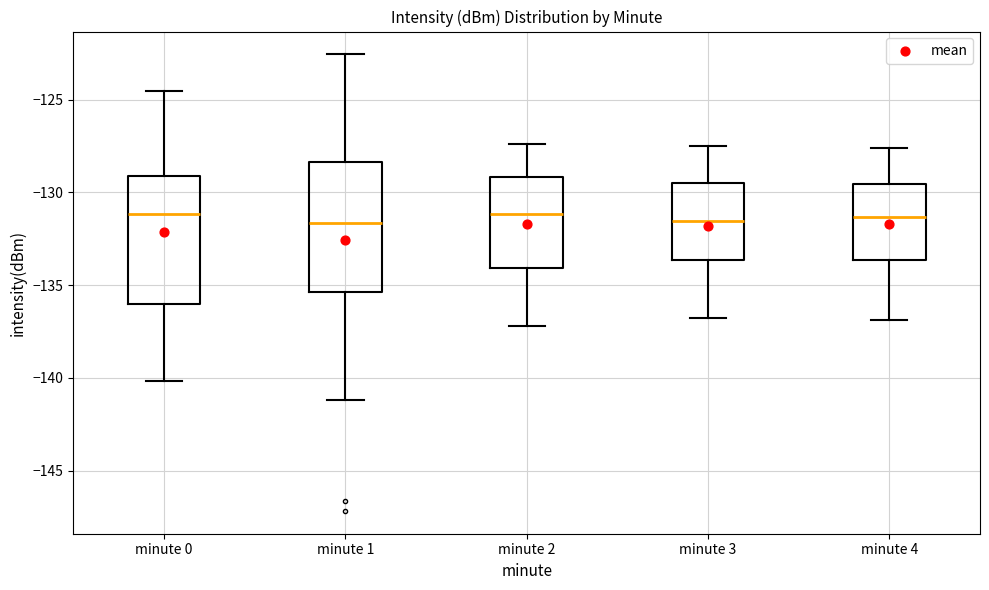

Reading left to right, transcribe this box plot: for each box, give where its median line is, the range the box spans, and where its two whiskers end, as read against the y-axis. The values are not printed on the chart, so give them approximately, as read against the axis.

minute 0: median -131.0, box -136.0 to -129.0, whiskers -140.0 to -124.5
minute 1: median -131.5, box -135.5 to -128.5, whiskers -141.0 to -122.5
minute 2: median -131.0, box -134.0 to -129.0, whiskers -137.0 to -127.5
minute 3: median -131.5, box -133.5 to -129.5, whiskers -137.0 to -127.5
minute 4: median -131.5, box -133.5 to -129.5, whiskers -137.0 to -127.5